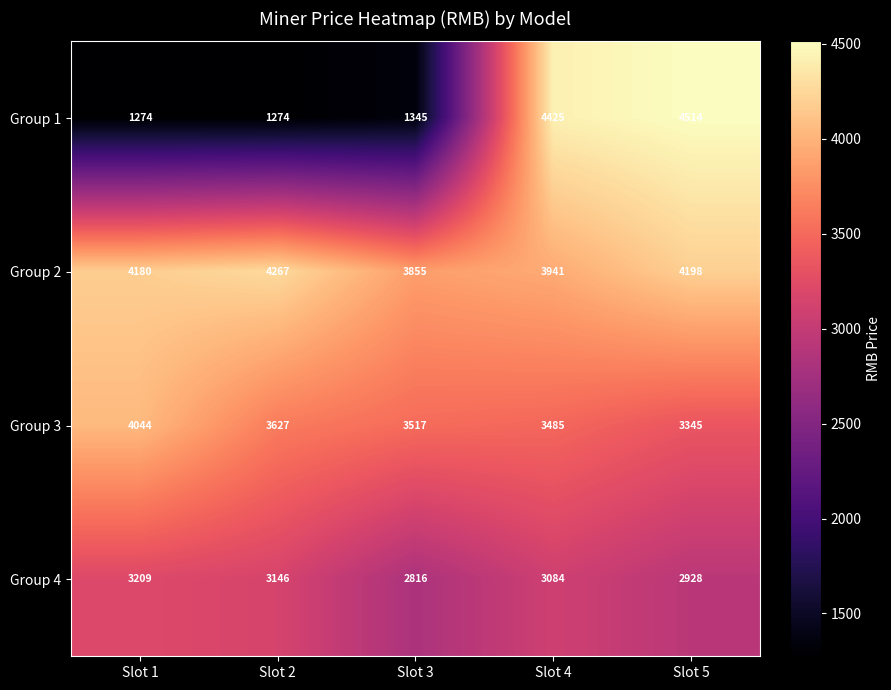

Is the value of Group 4 at Slot 1 greater than the value of Group 3 at Slot 4?

No